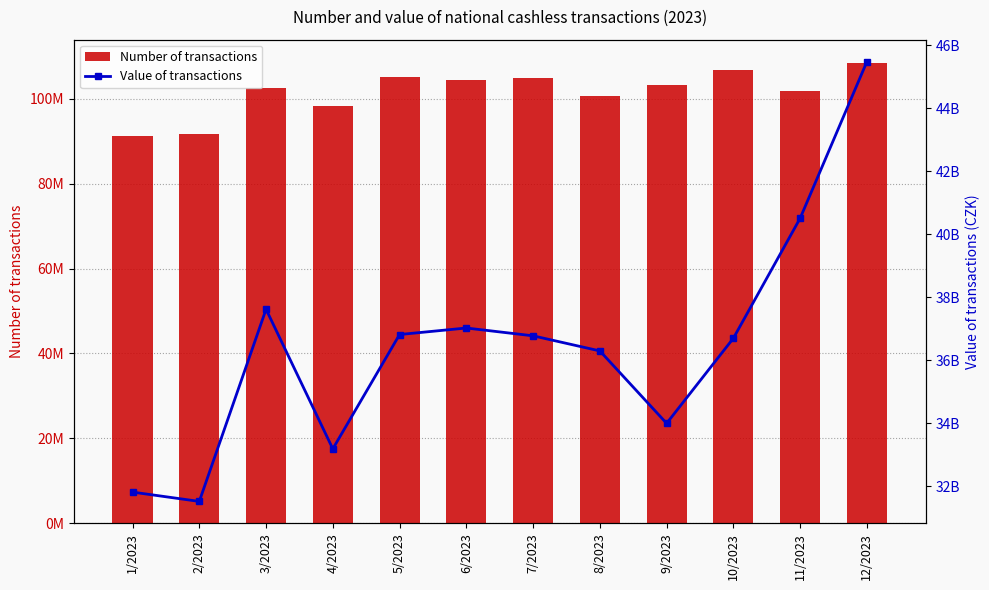

What is the difference between the maximum and second lowest values in the Number of transactions series?

16759785.0